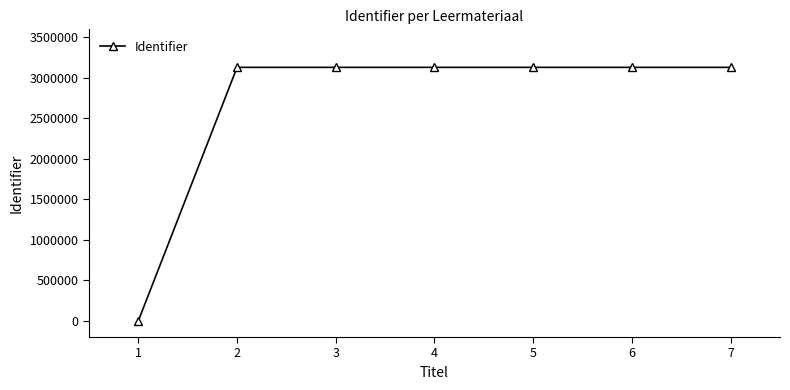

What is the difference between the second highest and second lowest values?

17